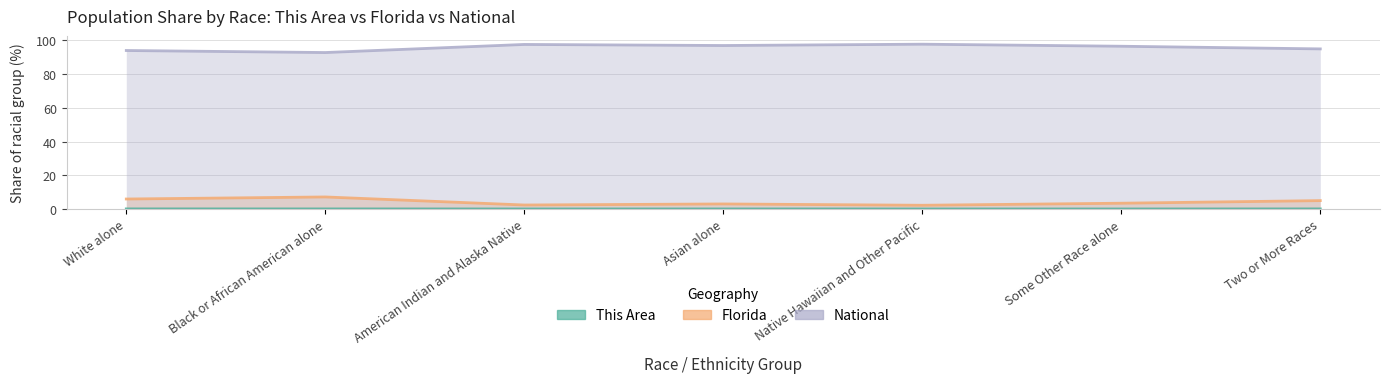

Is the value of National at White alone greater than the value of This Area at Black or African American alone?

Yes